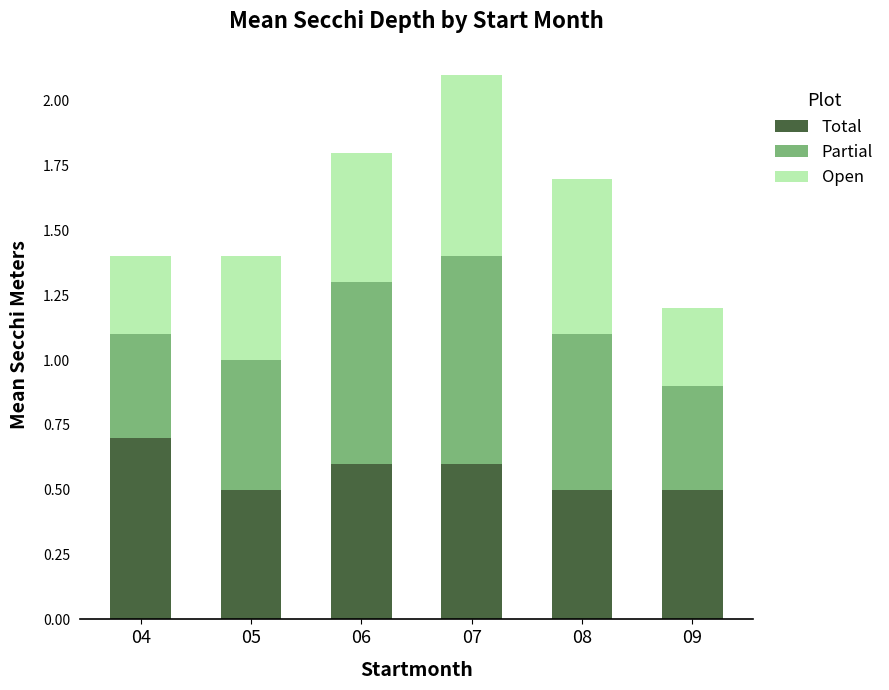

At which category is the sum across all series the highest?

07